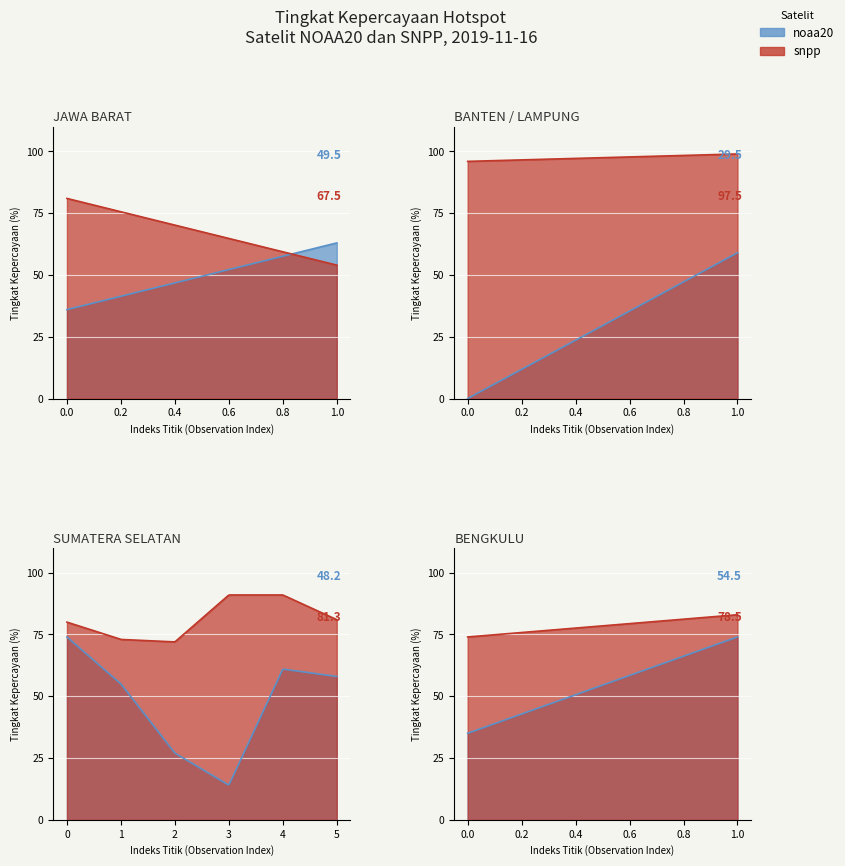

What is the value of the noaa20 point at the 12th from the left?

74